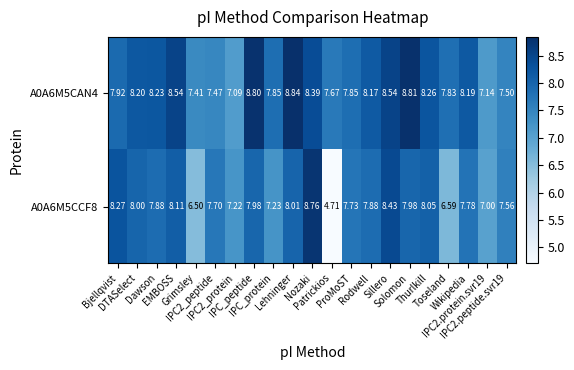

At which category is the sum across all series the highest?

Nozaki